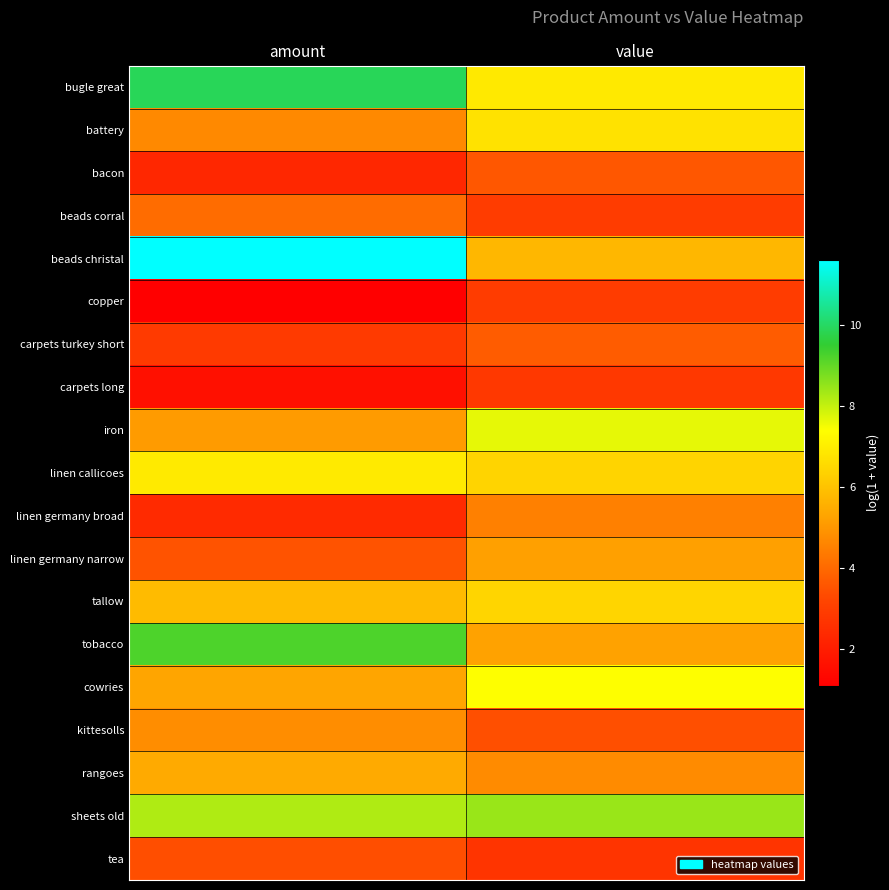

Which series has the largest total across all categories?

beads christal